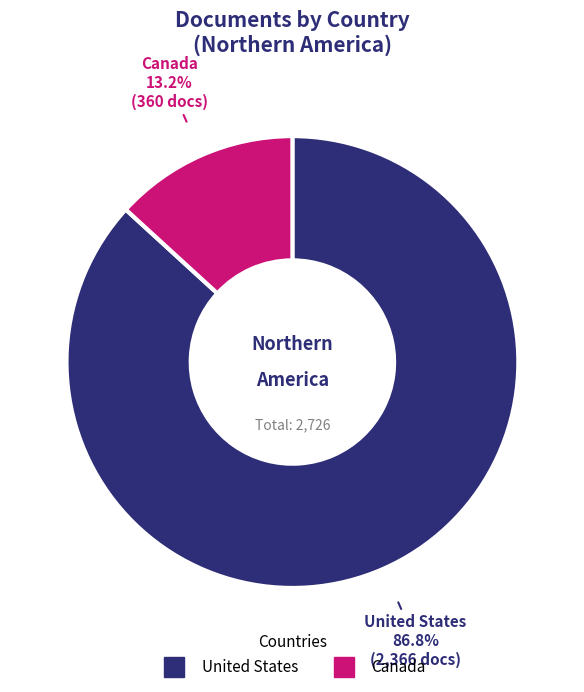

Which slice is the smallest?

Canada